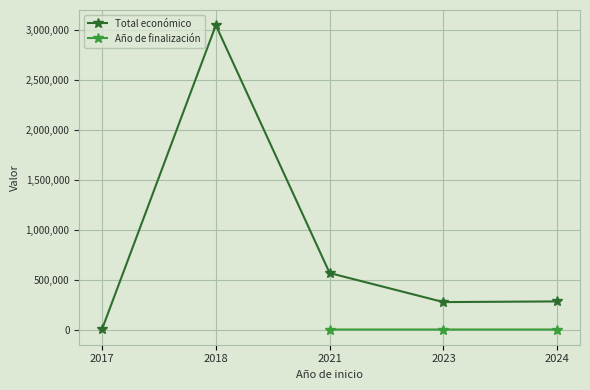

List the labels in order of value, smallest first.

2017, 2023, 2024, 2021, 2018